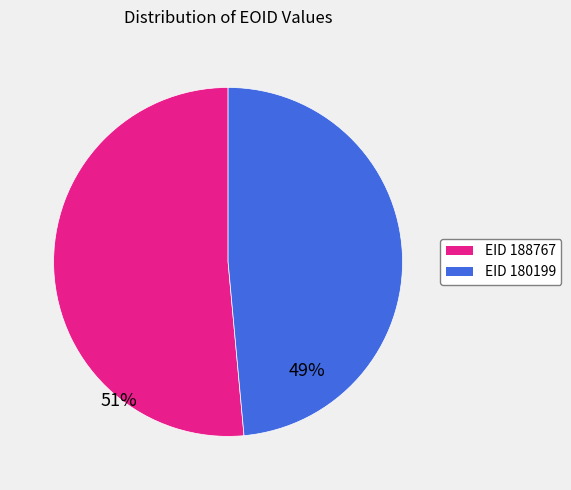

Is there a majority slice in this chart?

Yes